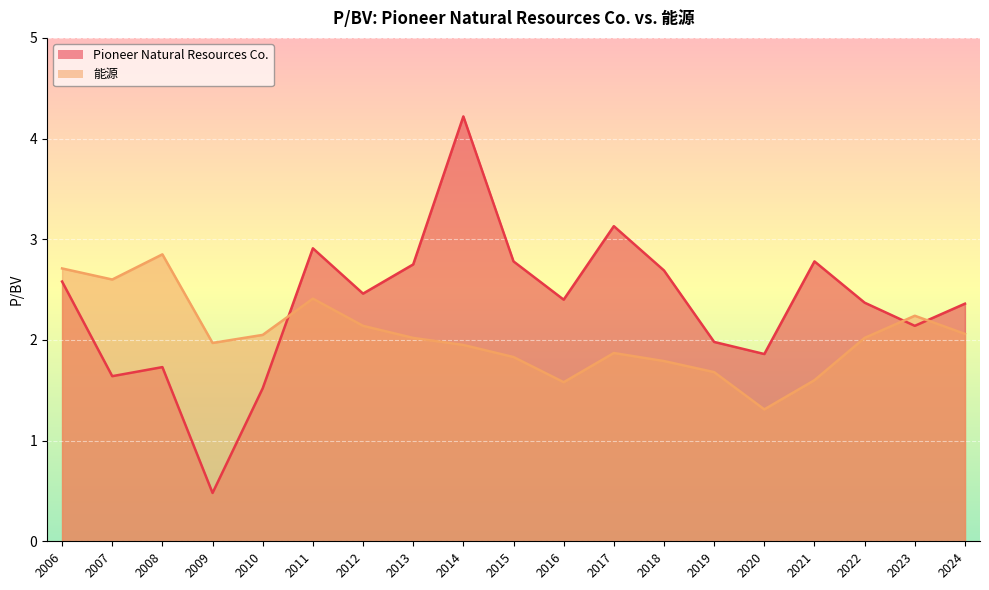

What is the maximum value for 能源?

2.9